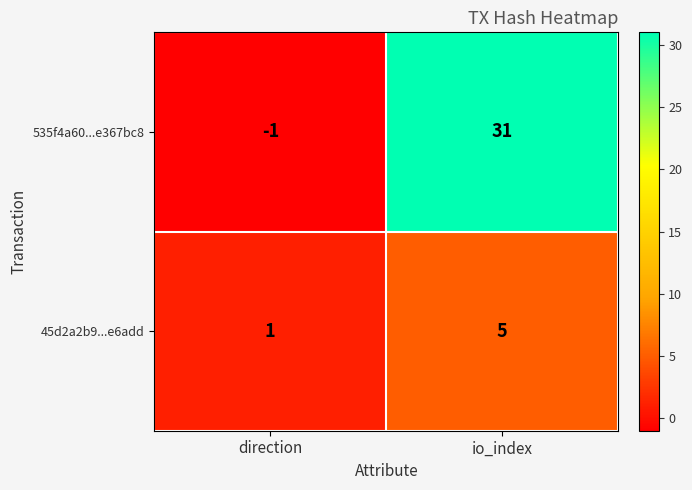

Reading left to right, extract all data points from this chart.

535f4a60...e367bc8: direction=-1	io_index=31
45d2a2b9...e6add: direction=1	io_index=5